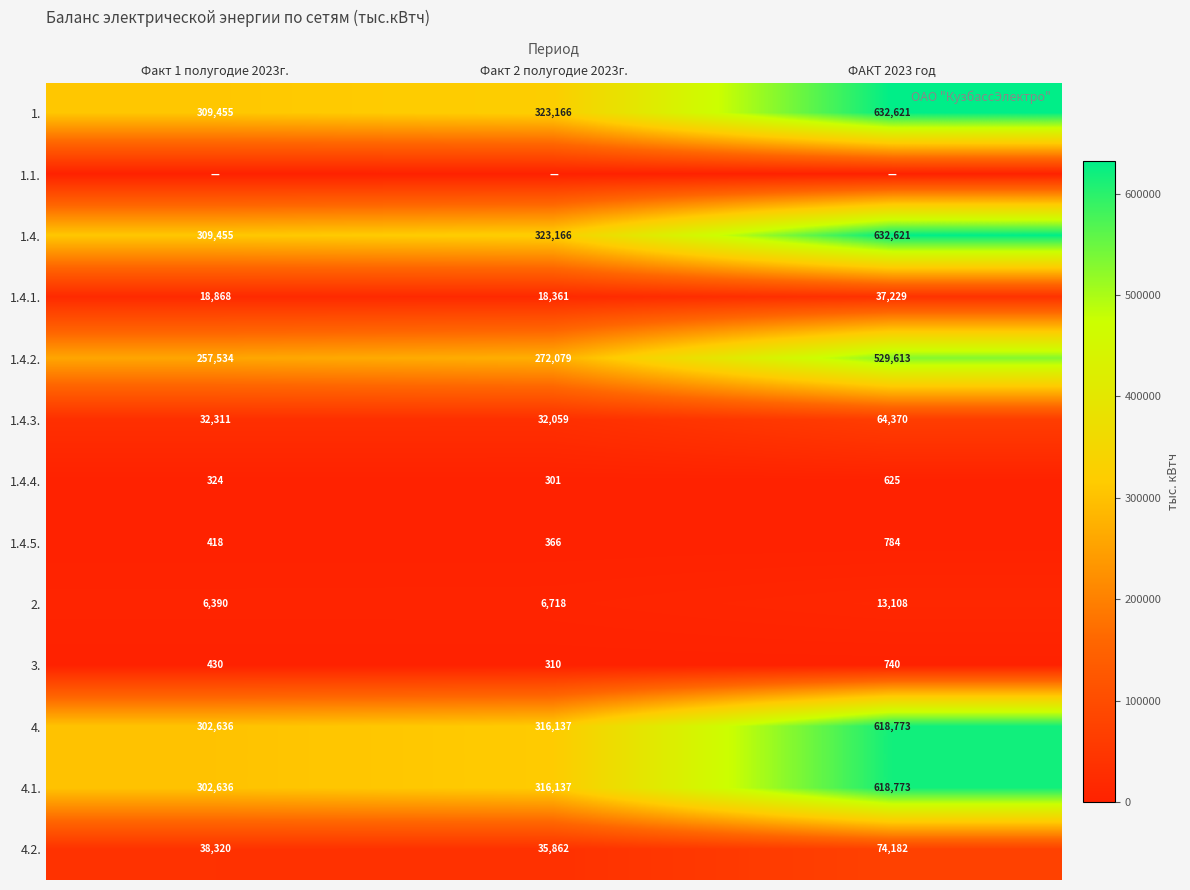

True or false: 4.2. has a value of 61839 at Факт 2 полугодие 2023г..

False